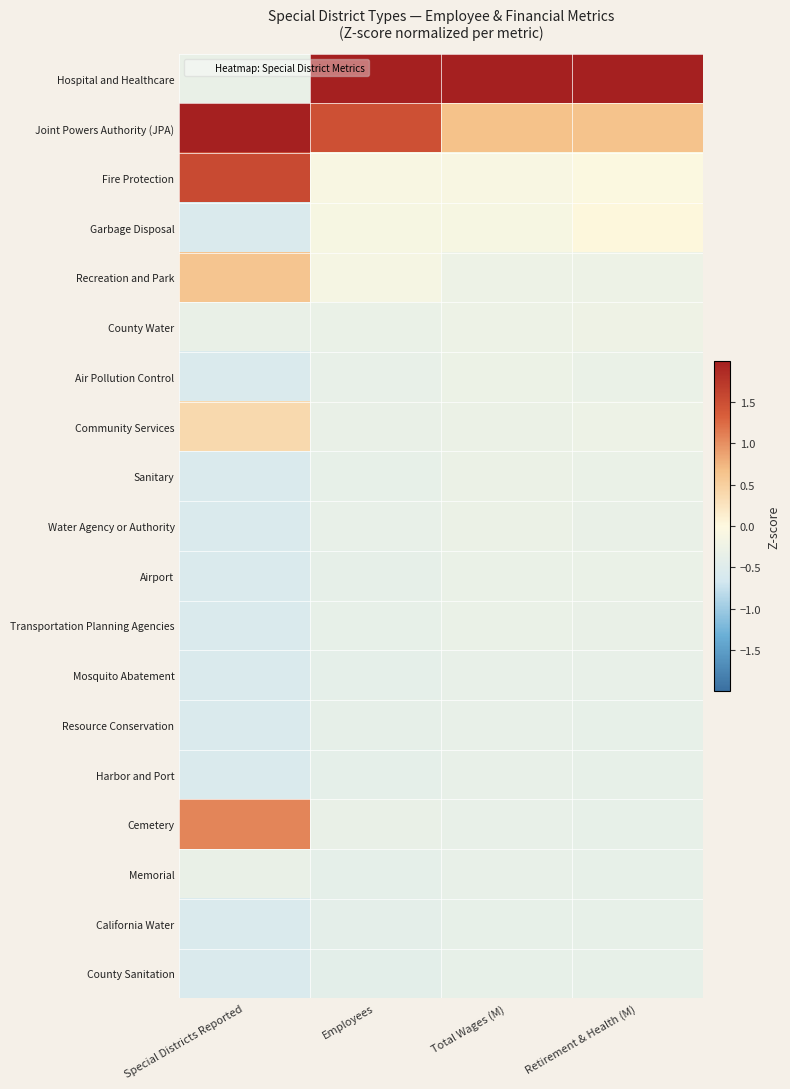

Which series has the widest spread of values?

Hospital and Healthcare